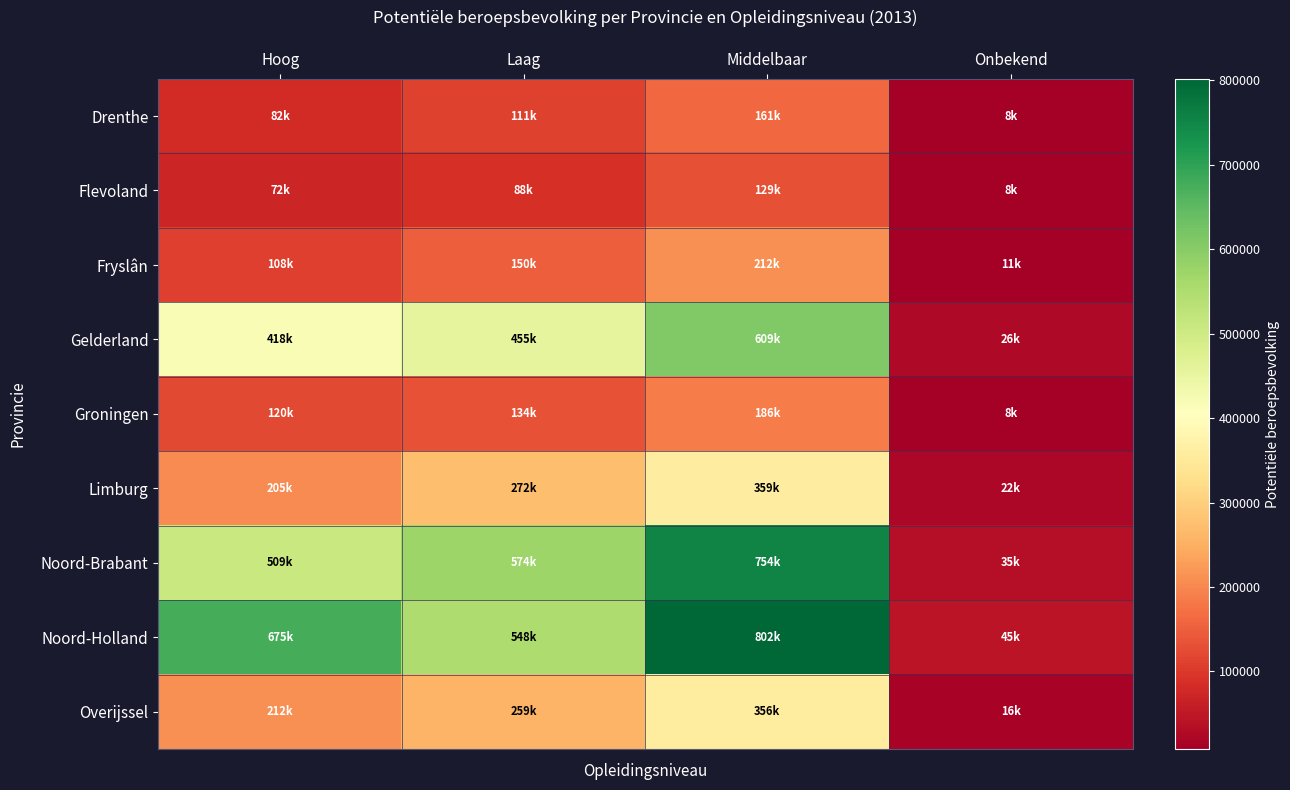

What is the smallest value displayed?

8000